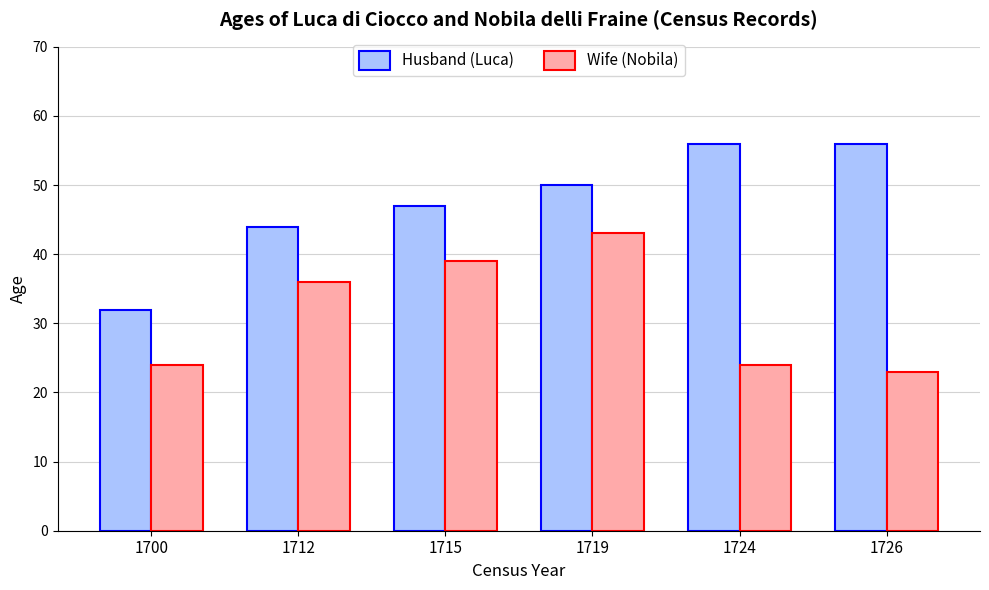

How many bars are there in each group?

2